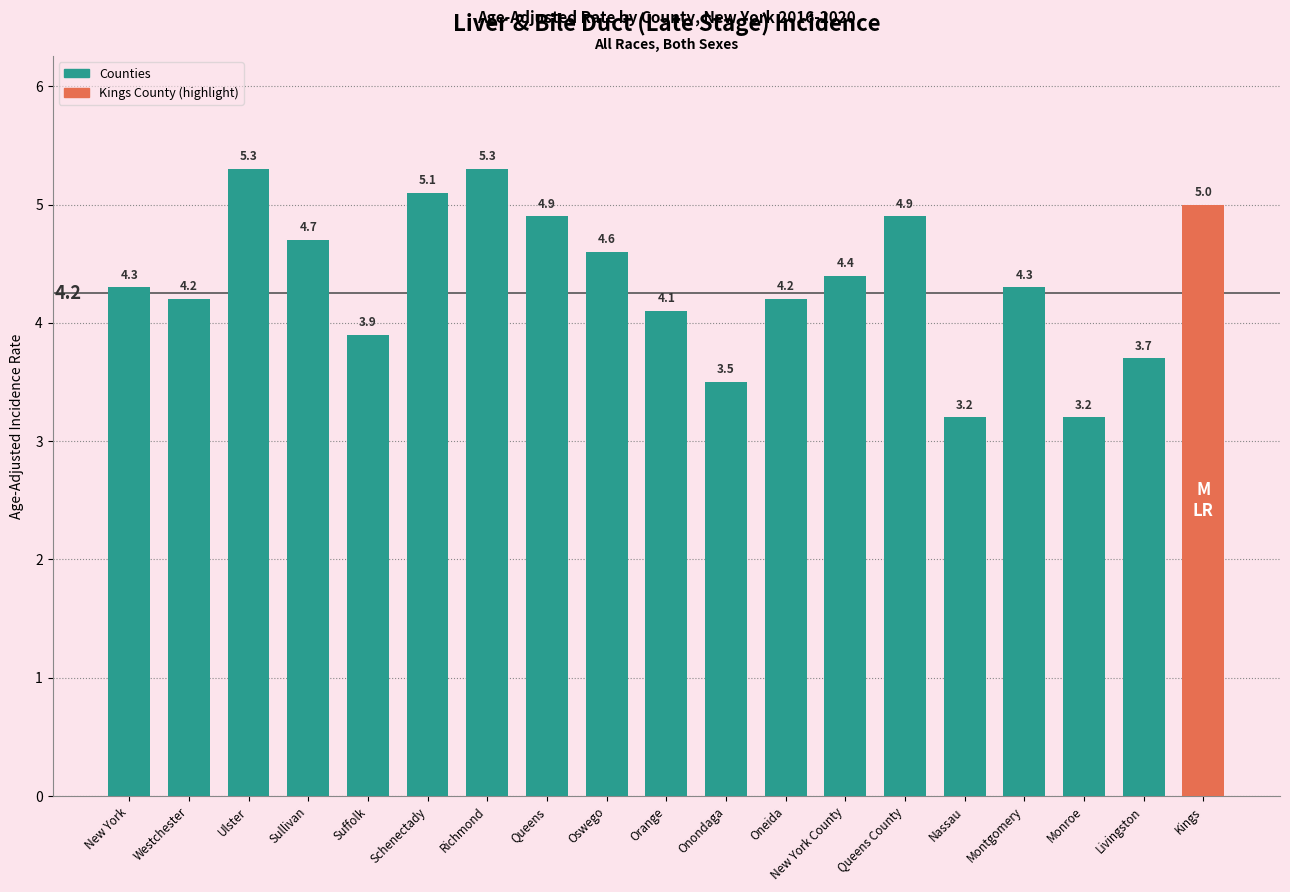

Reading left to right, extract all data points from this chart.

New York=4.3	Westchester=4.2	Ulster=5.3	Sullivan=4.7	Suffolk=3.9	Schenectady=5.1	Richmond=5.3	Queens=4.9	Oswego=4.6	Orange=4.1	Onondaga=3.5	Oneida=4.2	New York County=4.4	Queens County=4.9	Nassau=3.2	Montgomery=4.3	Monroe=3.2	Livingston=3.7	Kings=5.0